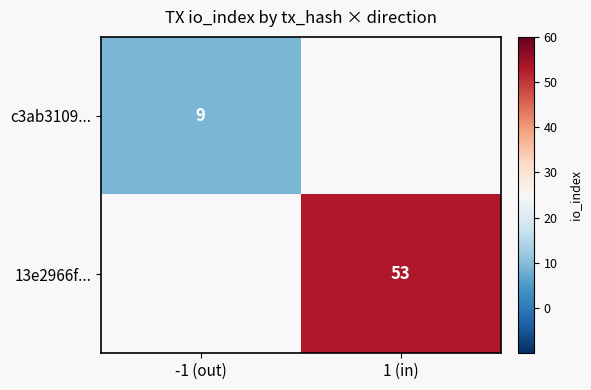

What is the maximum value shown in the chart?

53.0